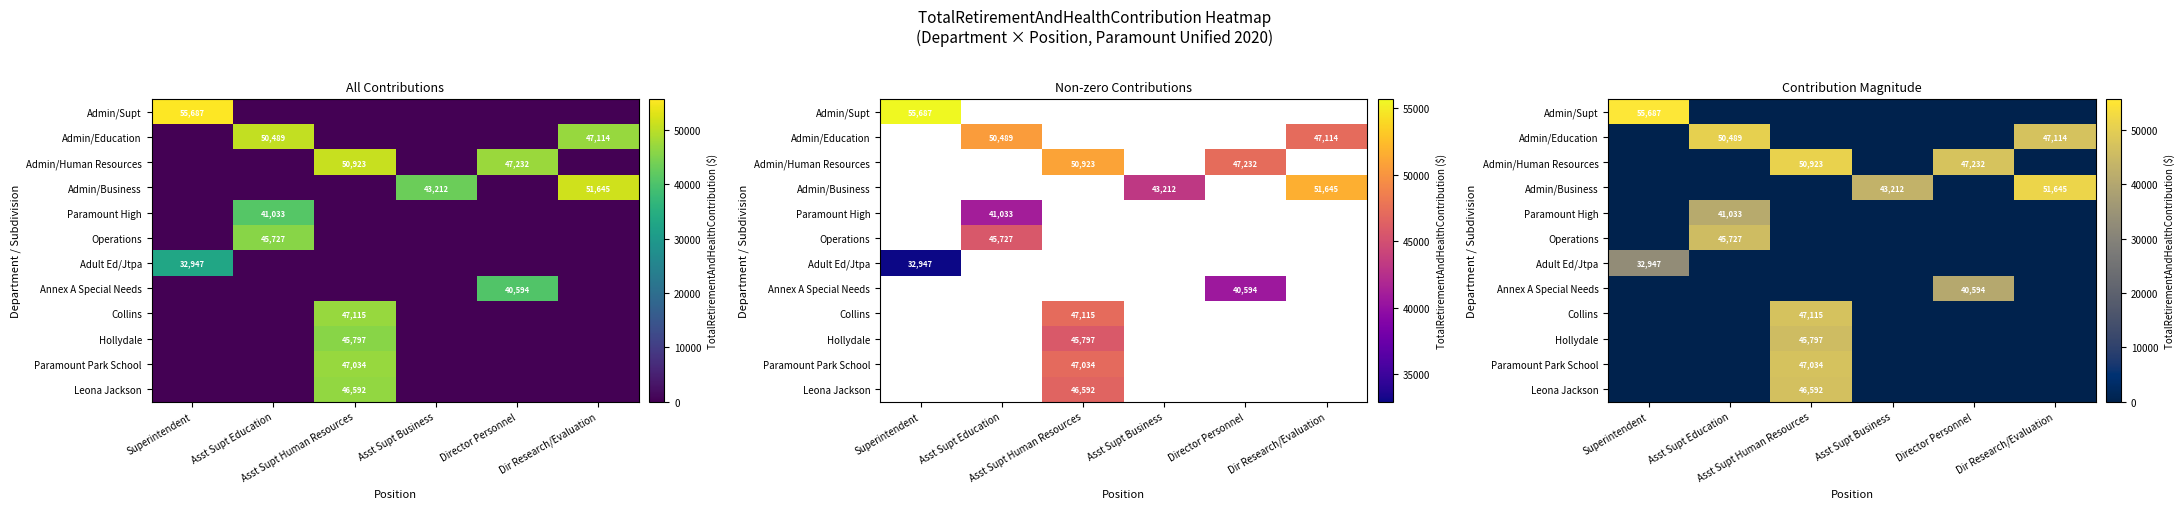

List the series in order of their peak value, highest first.

Admin/Supt, Admin/Business, Admin/Human Resources, Admin/Education, Collins, Paramount Park School, Leona Jackson, Hollydale, Operations, Paramount High, Annex A Special Needs, Adult Ed/Jtpa